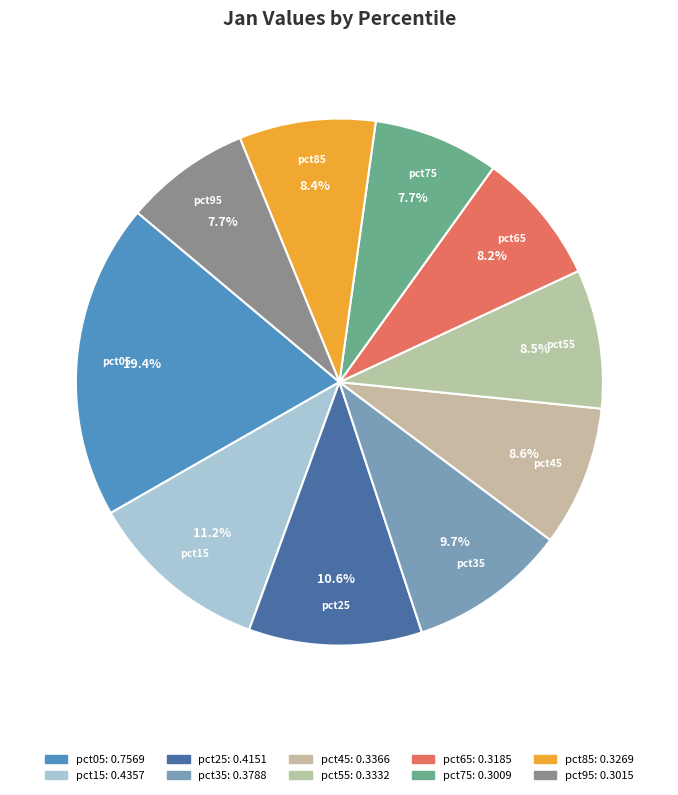

Is there a majority slice in this chart?

No